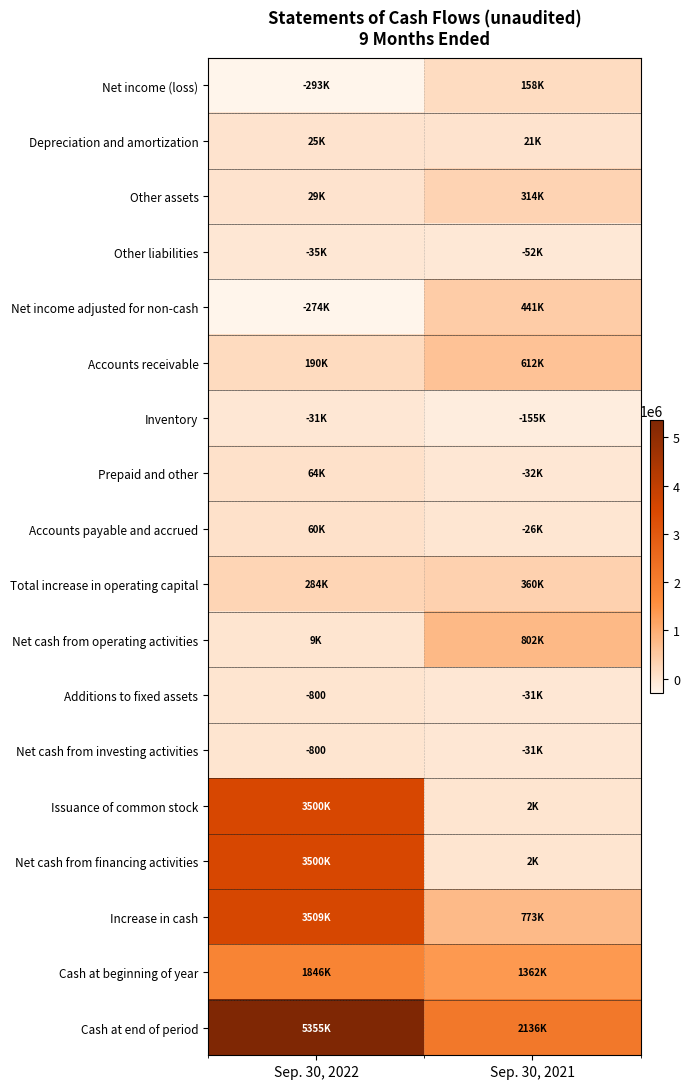

Which has a higher value, Sep. 30, 2021 or Sep. 30, 2022?

Sep. 30, 2021